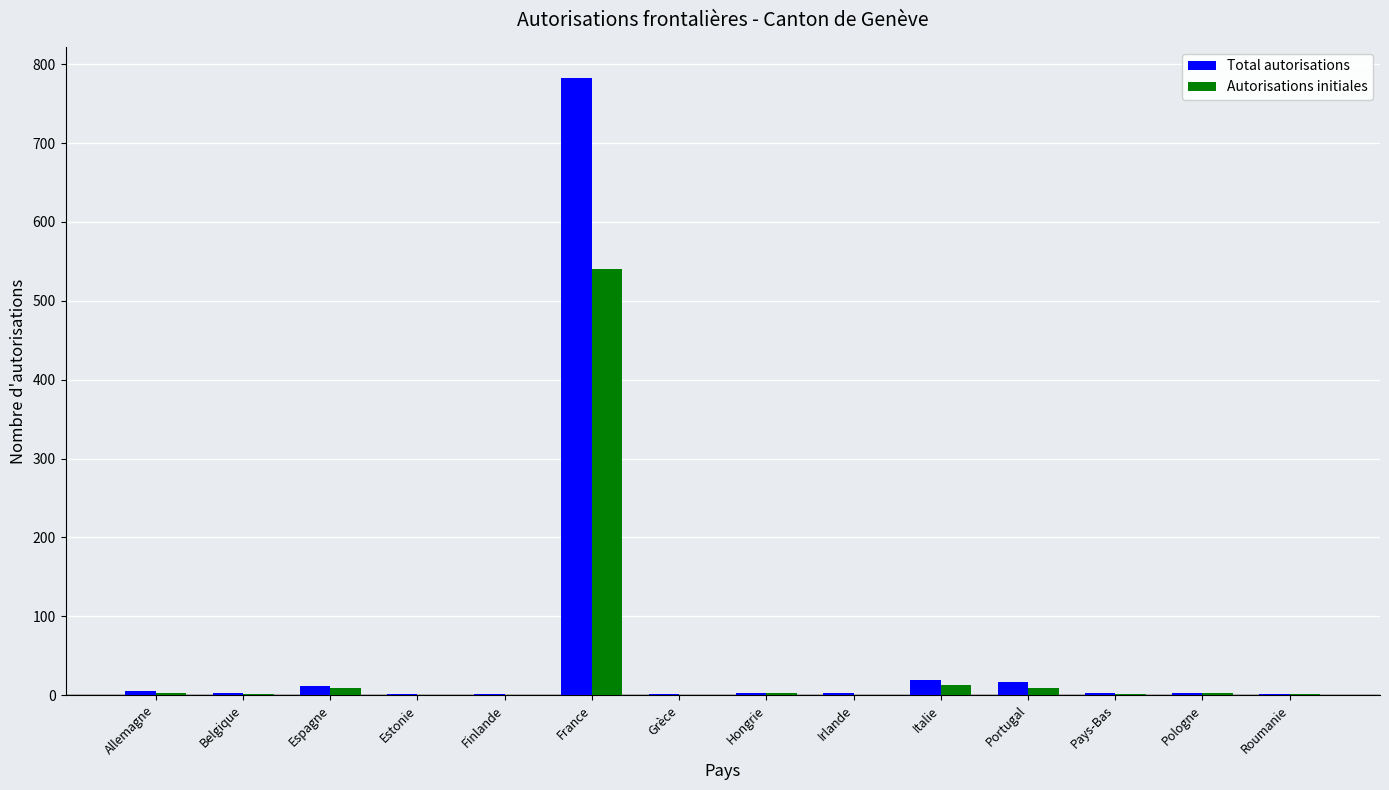

How many series are shown in this chart?

2